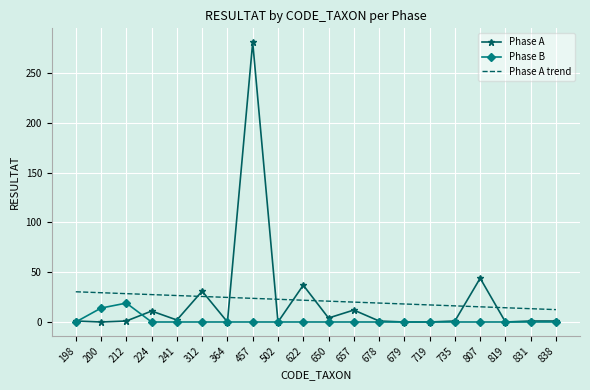

True or false: Phase A and Phase A trend cross at least once.

True